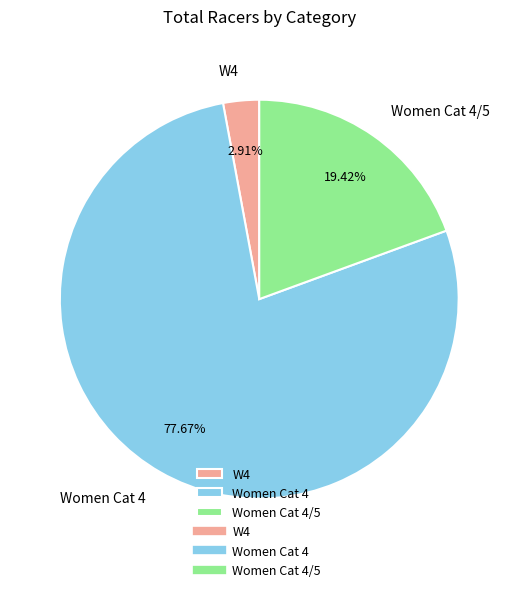

Which slice is the largest?

Women Cat 4